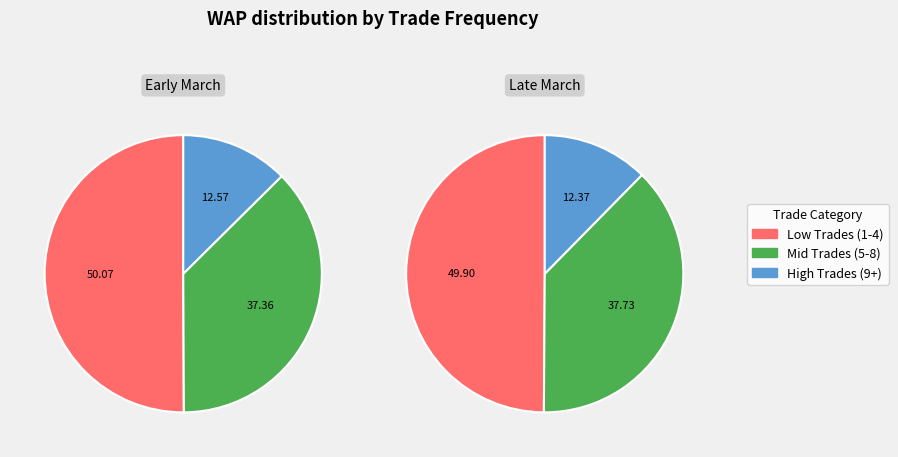

Is there any slice that represents more than half of the pie?

No